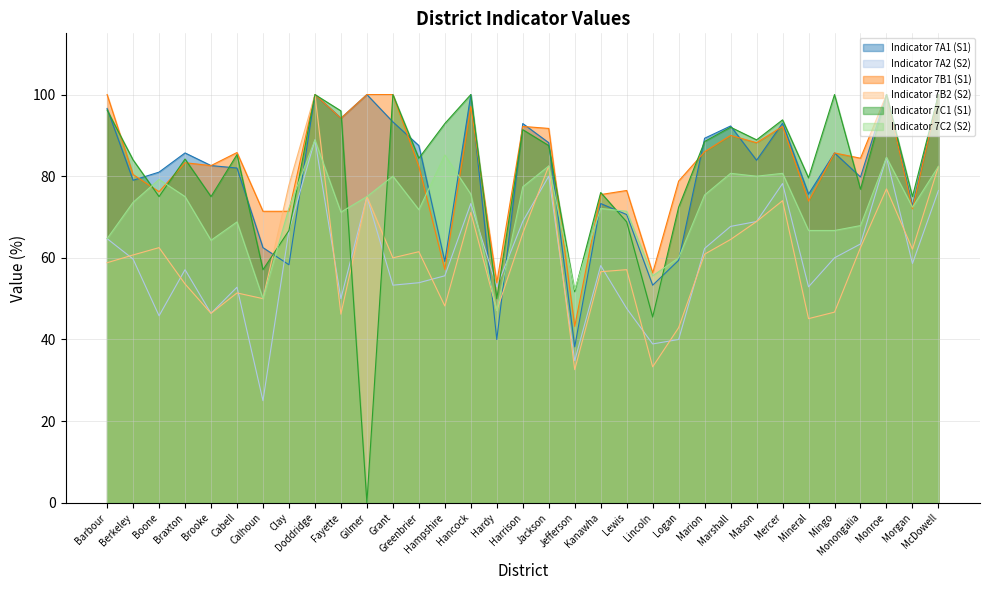

Reading left to right, transcribe all the data shown in this chart.

Indicator 7A1 (S1): Barbour=96.6	Berkeley=79.0	Boone=81.0	Braxton=85.7	Brooke=82.6	Cabell=82.0	Calhoun=62.5	Clay=58.3	Doddridge=100.0	Fayette=94.2	Gilmer=100.0	Grant=93.3	Greenbrier=87.5	Hampshire=59.1	Hancock=100.0	Hardy=40.0	Harrison=92.9	Jackson=88.2	Jefferson=38.2	Kanawha=73.3	Lewis=70.6	Lincoln=53.3	Logan=59.4	Marion=89.3	Marshall=92.3	Mason=83.9	Mercer=93.0	Mineral=75.6	Mingo=85.7	Monongalia=79.8	Monroe=100.0	Morgan=72.7	McDowell=100.0
Indicator 7A2 (S2): Barbour=64.7	Berkeley=59.7	Boone=45.8	Braxton=57.1	Brooke=46.4	Cabell=52.8	Calhoun=25.0	Clay=66.7	Doddridge=88.9	Fayette=50.0	Gilmer=75.0	Grant=53.3	Greenbrier=53.9	Hampshire=55.6	Hancock=73.3	Hardy=52.9	Harrison=68.9	Jackson=80.0	Jefferson=34.8	Kanawha=58.1	Lewis=47.6	Lincoln=38.9	Logan=40.0	Marion=62.3	Marshall=67.7	Mason=68.9	Mercer=78.2	Mineral=52.9	Mingo=60.0	Monongalia=63.4	Monroe=84.6	Morgan=58.6	McDowell=76.5
Indicator 7B1 (S1): Barbour=100.0	Berkeley=80.4	Boone=76.2	Braxton=83.3	Brooke=82.6	Cabell=85.8	Calhoun=71.4	Clay=71.4	Doddridge=100.0	Fayette=94.2	Gilmer=100.0	Grant=100.0	Greenbrier=82.4	Hampshire=57.1	Hancock=97.1	Hardy=53.9	Harrison=92.2	Jackson=91.7	Jefferson=43.2	Kanawha=75.5	Lewis=76.5	Lincoln=56.3	Logan=78.8	Marion=86.0	Marshall=90.0	Mason=88.2	Mercer=92.2	Mineral=73.9	Mingo=85.7	Monongalia=84.4	Monroe=100.0	Morgan=72.0	McDowell=100.0
Indicator 7B2 (S2): Barbour=58.8	Berkeley=60.7	Boone=62.5	Braxton=53.6	Brooke=46.4	Cabell=51.4	Calhoun=50.0	Clay=77.8	Doddridge=100.0	Fayette=46.2	Gilmer=75.0	Grant=60.0	Greenbrier=61.5	Hampshire=48.2	Hancock=71.1	Hardy=47.1	Harrison=66.0	Jackson=82.5	Jefferson=32.6	Kanawha=56.6	Lewis=57.1	Lincoln=33.3	Logan=42.9	Marion=60.9	Marshall=64.5	Mason=68.9	Mercer=74.0	Mineral=45.1	Mingo=46.7	Monongalia=62.5	Monroe=76.9	Morgan=62.1	McDowell=82.4
Indicator 7C1 (S1): Barbour=96.2	Berkeley=84.0	Boone=75.0	Braxton=84.2	Brooke=75.0	Cabell=85.3	Calhoun=57.1	Clay=66.7	Doddridge=100.0	Fayette=96.0	Gilmer=0.0	Grant=100.0	Greenbrier=84.4	Hampshire=92.9	Hancock=100.0	Hardy=50.0	Harrison=91.4	Jackson=87.5	Jefferson=51.7	Kanawha=76.0	Lewis=68.8	Lincoln=45.5	Logan=72.4	Marion=88.5	Marshall=92.0	Mason=88.9	Mercer=93.8	Mineral=79.6	Mingo=100.0	Monongalia=76.8	Monroe=100.0	Morgan=75.0	McDowell=100.0
Indicator 7C2 (S2): Barbour=64.7	Berkeley=73.6	Boone=79.2	Braxton=75.0	Brooke=64.3	Cabell=68.8	Calhoun=50.0	Clay=72.2	Doddridge=88.9	Fayette=71.2	Gilmer=75.0	Grant=80.0	Greenbrier=71.8	Hampshire=85.2	Hancock=75.6	Hardy=47.1	Harrison=77.4	Jackson=82.5	Jefferson=52.2	Kanawha=72.1	Lewis=71.4	Lincoln=55.6	Logan=60.0	Marion=75.4	Marshall=80.7	Mason=80.0	Mercer=80.7	Mineral=66.7	Mingo=66.7	Monongalia=67.9	Monroe=84.6	Morgan=72.4	McDowell=82.4